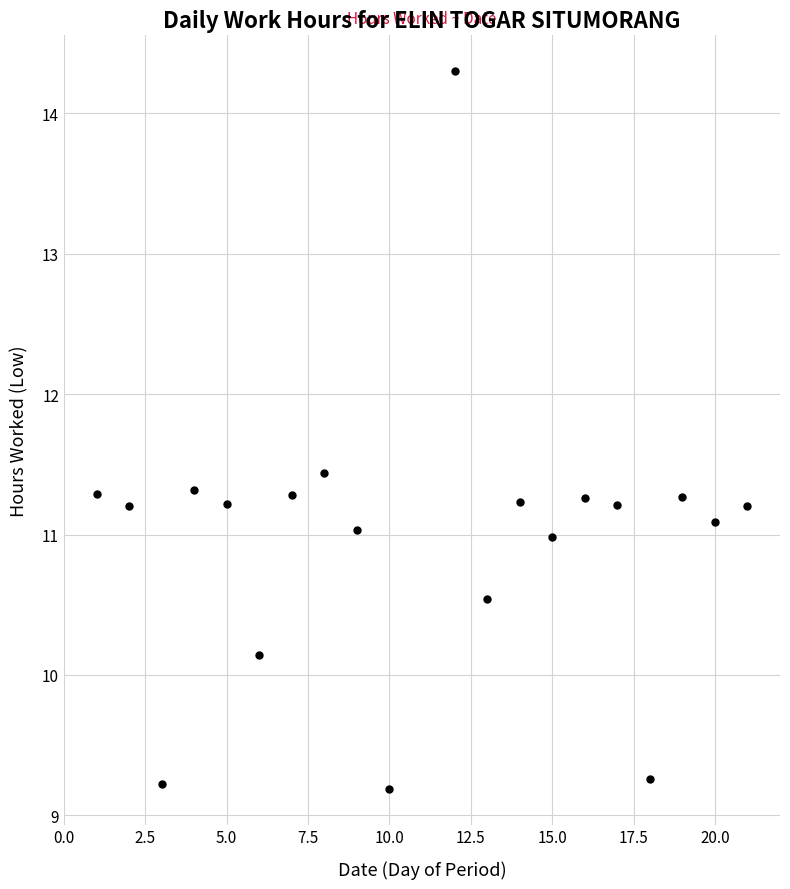

What is the range of X values (max minus min)?

20.0